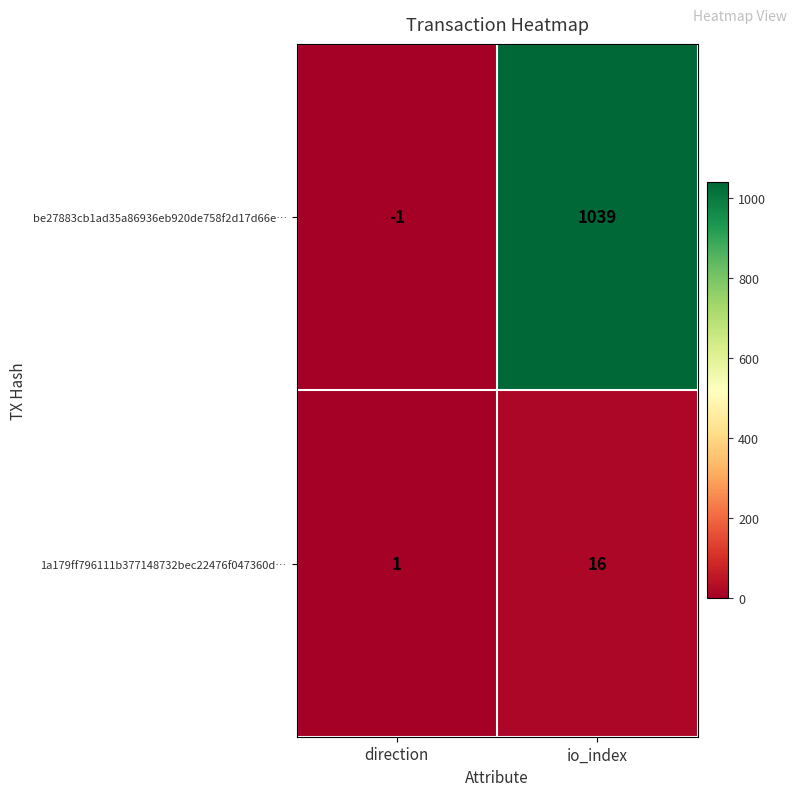

At which label is be27883cb1ad35a86936eb920de758f2d17d66e… closest to 519?

direction